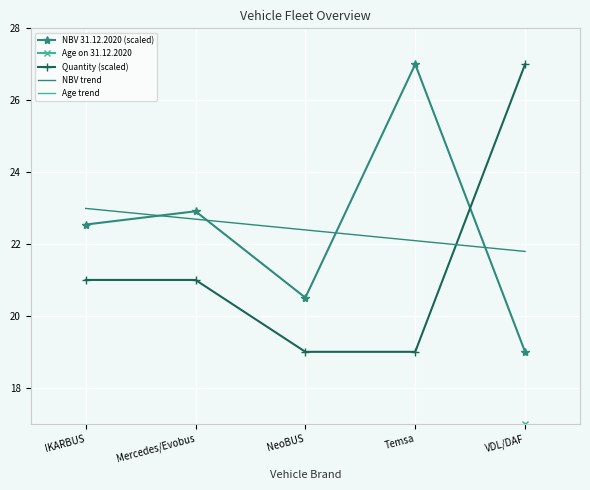

Which series has the largest range (max minus min)?

Age on 31.12.2020